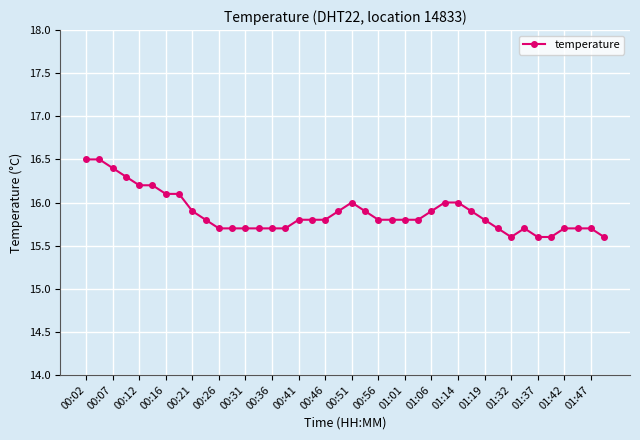

True or false: there are more than 0 points higher than both neighbors.

True